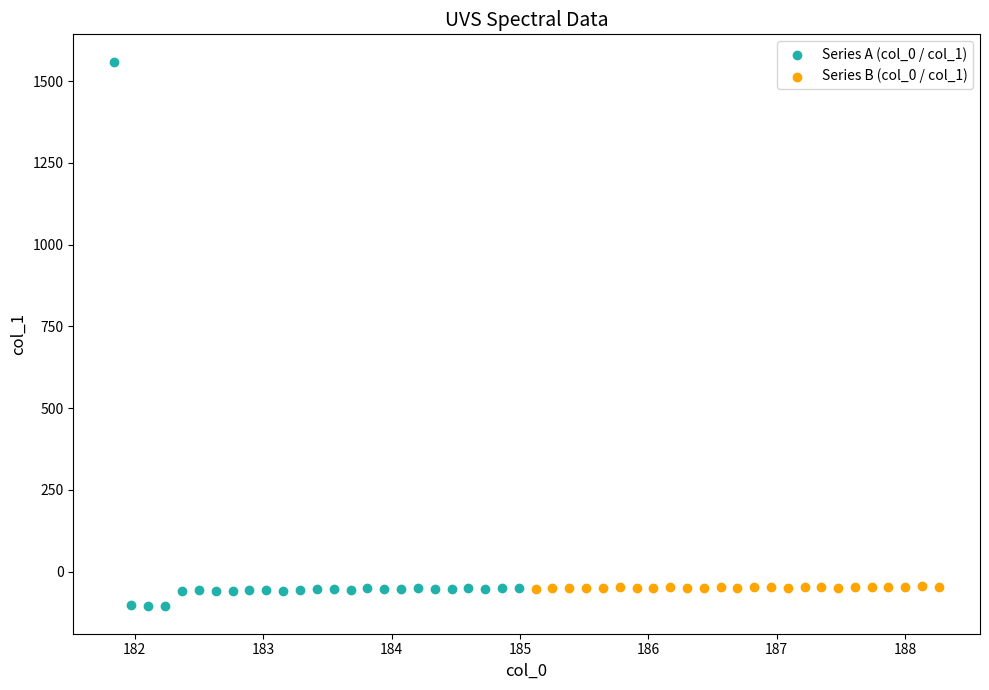

Which series has the widest spread of Y values?

Series A (col_0 / col_1)